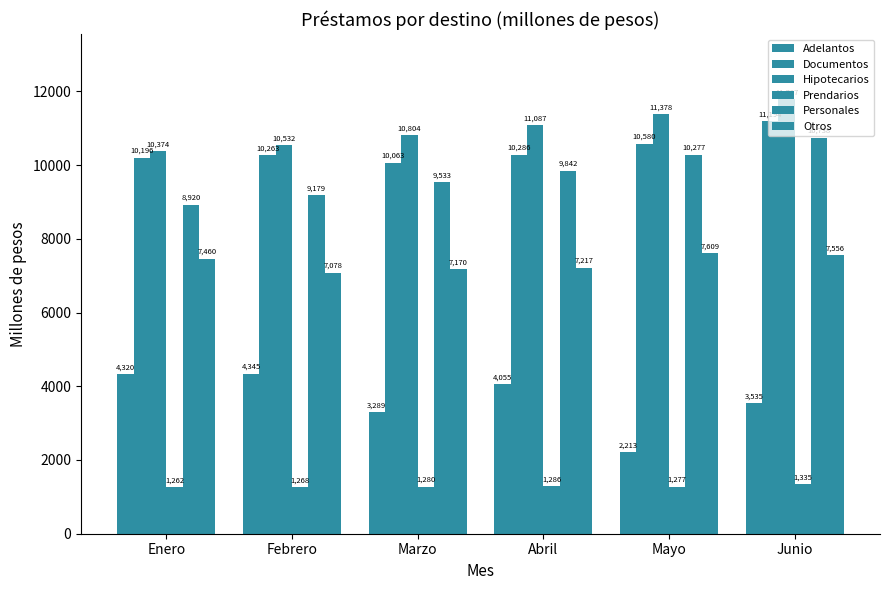

Is the value of Prendarios at Febrero greater than the value of Otros at Abril?

No